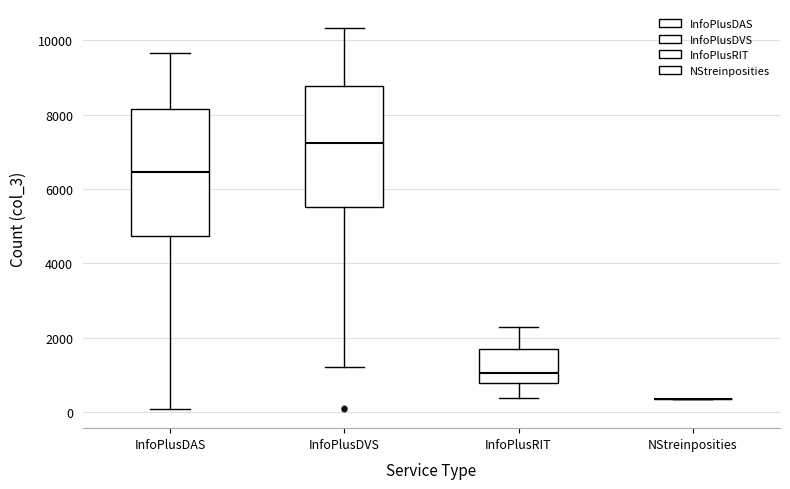

Reading left to right, read every box against the y-axis: the position of its median line, the range the box covers, and the ends of its whiskers. The values are not printed on the chart, so give them approximately, as read against the axis.

InfoPlusDAS: median 6400, box 4800 to 8200, whiskers 0 to 9600
InfoPlusDVS: median 7200, box 5600 to 8800, whiskers 1200 to 10400
InfoPlusRIT: median 1000, box 800 to 1600, whiskers 400 to 2200
NStreinposities: box collapsed to a line at 400, whiskers 400 to 400